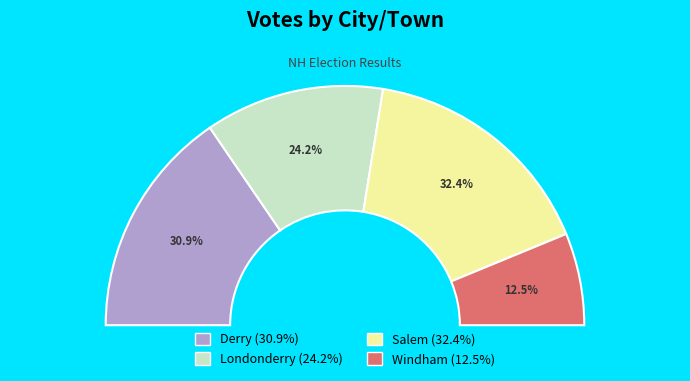

Is it true that Londonderry is 24% of the pie?

True